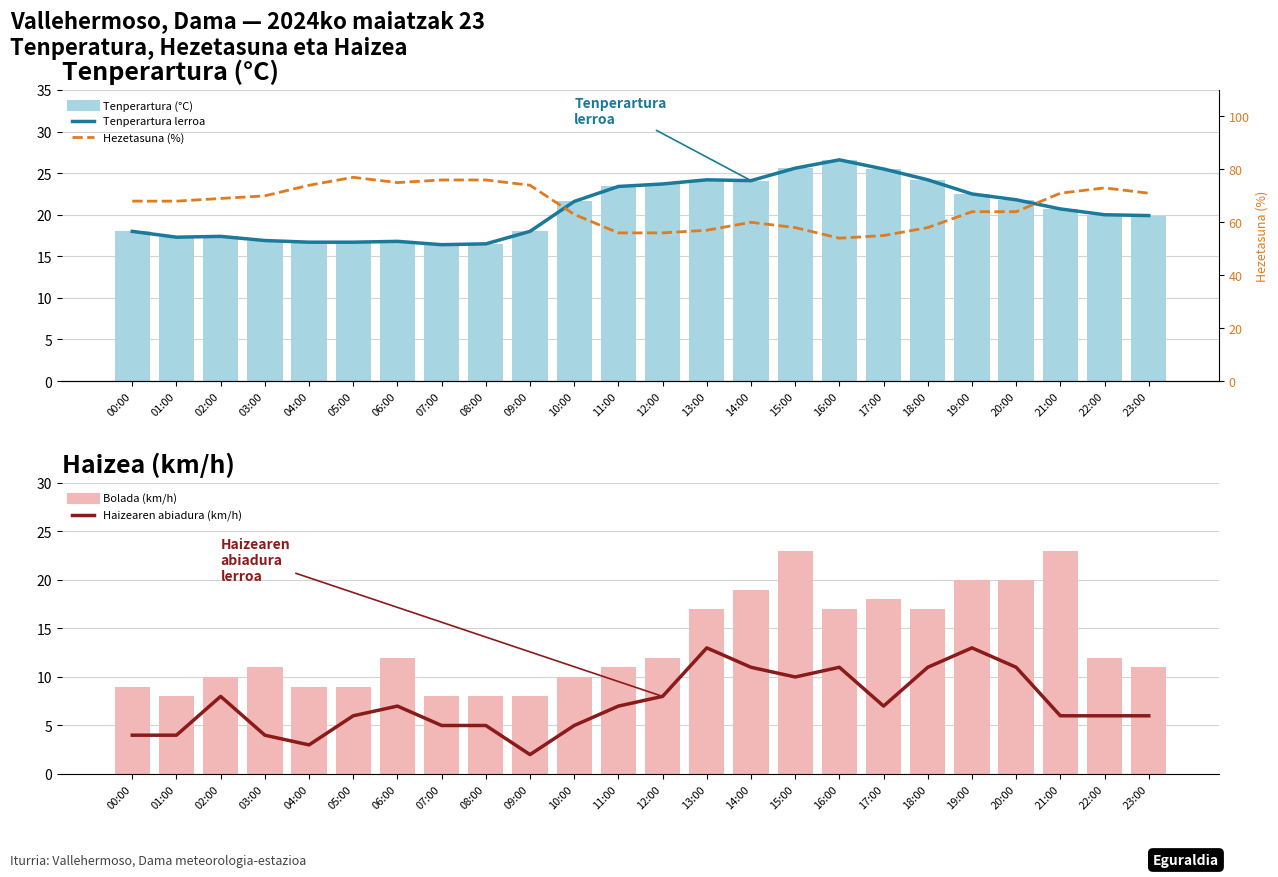

How many data points in Haizearen abiadura (km/h) are above 7?

9